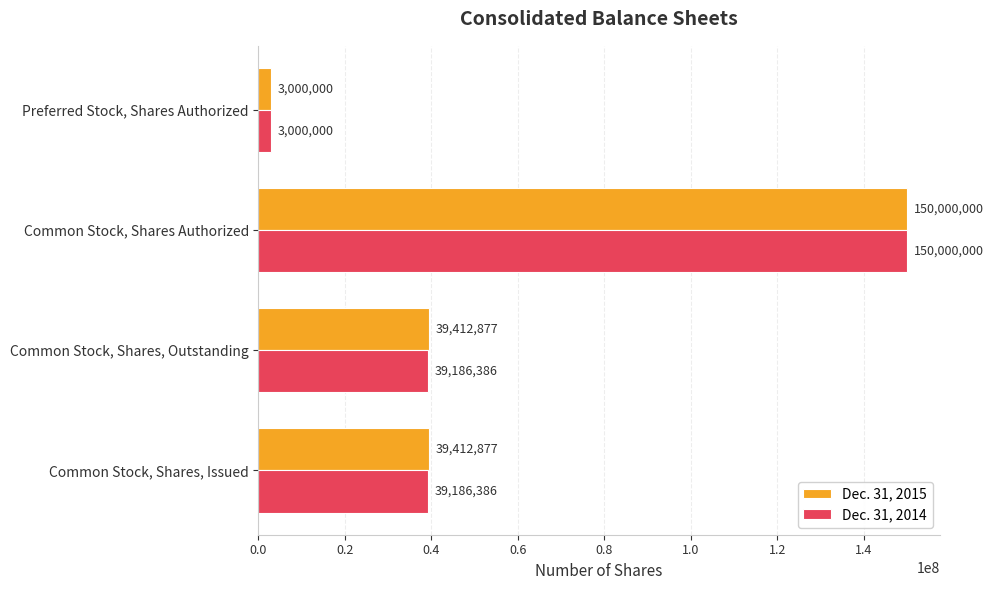

Read the Dec. 31, 2014 value at Common Stock, Shares, Outstanding, to the nearest 50.

39186400